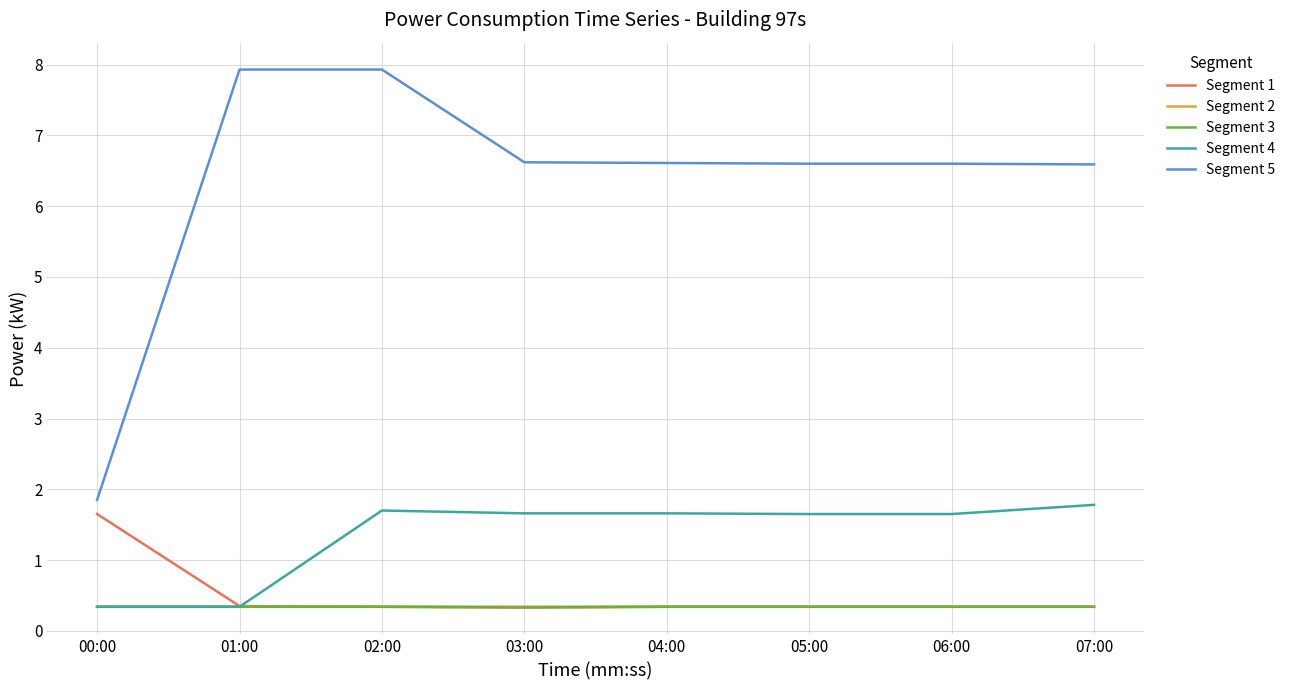

Is the value of Segment 5 at 06:00 greater than the value of Segment 4 at 03:00?

Yes